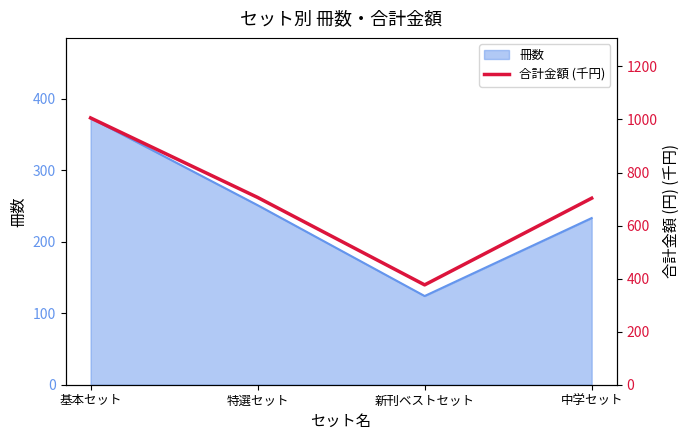

True or false: the data has more than 1 interior local peaks.

False